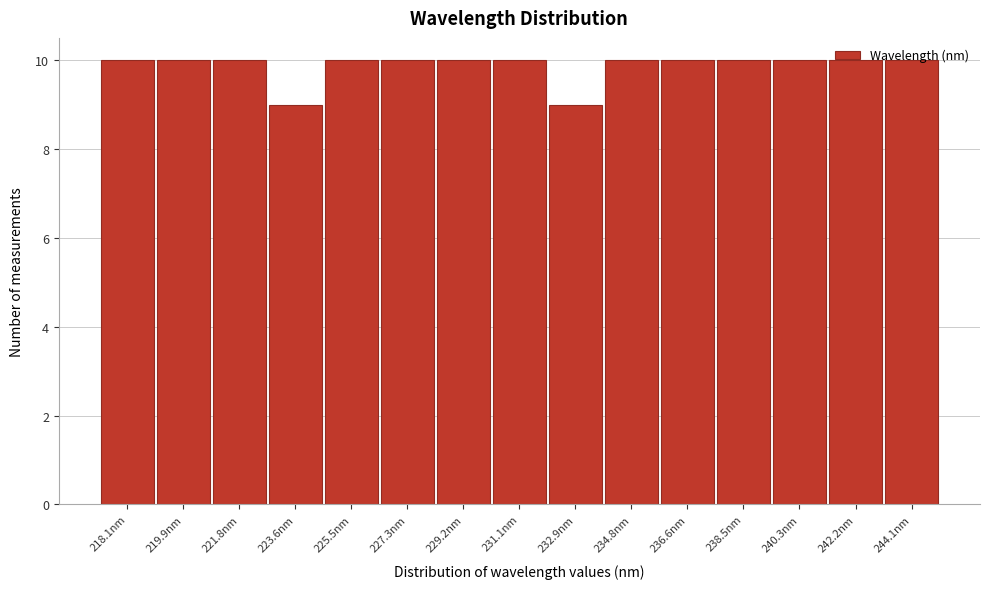

The value at 223.6nm is 13. True or false?

False